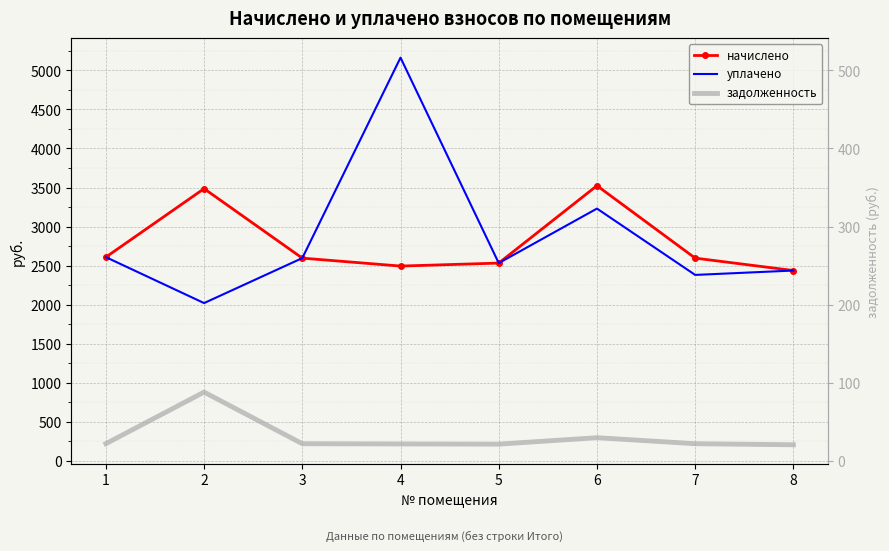

What is the value of the уплачено point at the 3rd from the left?

2595.4